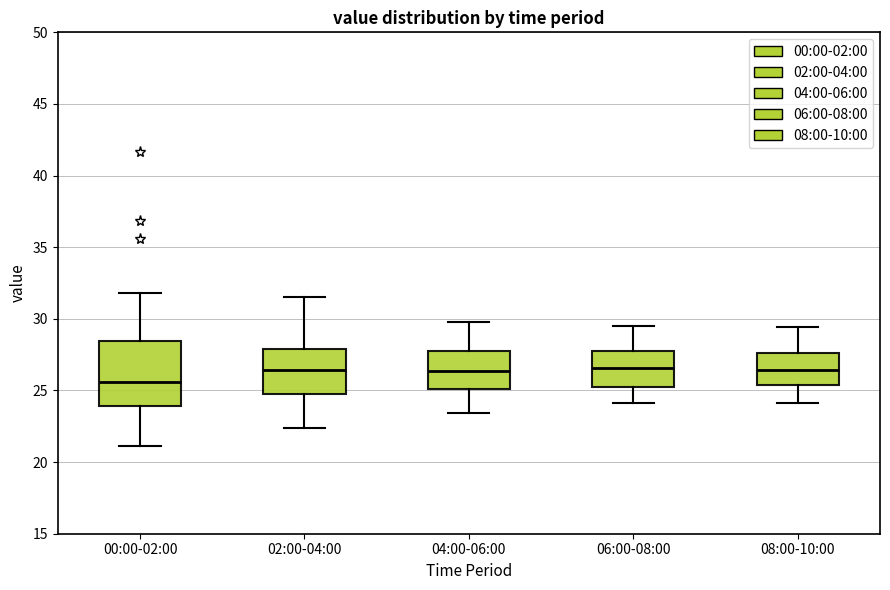

Where is the lower edge of the box for 08:00-10:00 on the y-axis? The values are not printed on the chart, so give them approximately, as read against the axis.

25.5